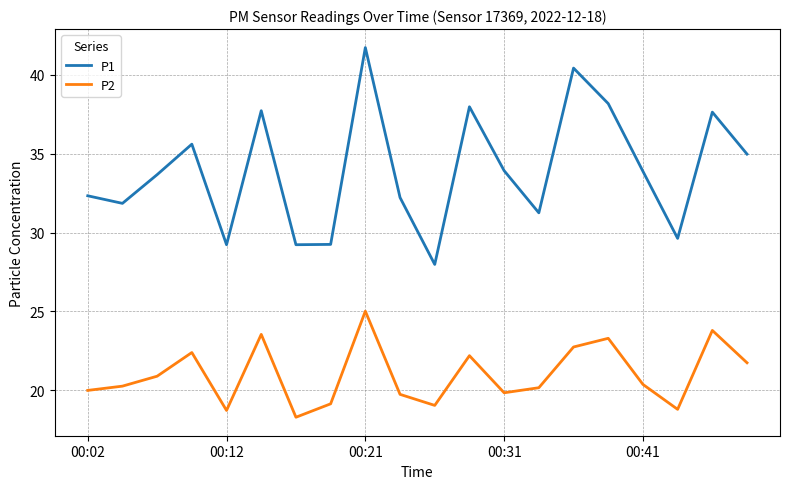

What is the lowest value of the P1 series?

28.0